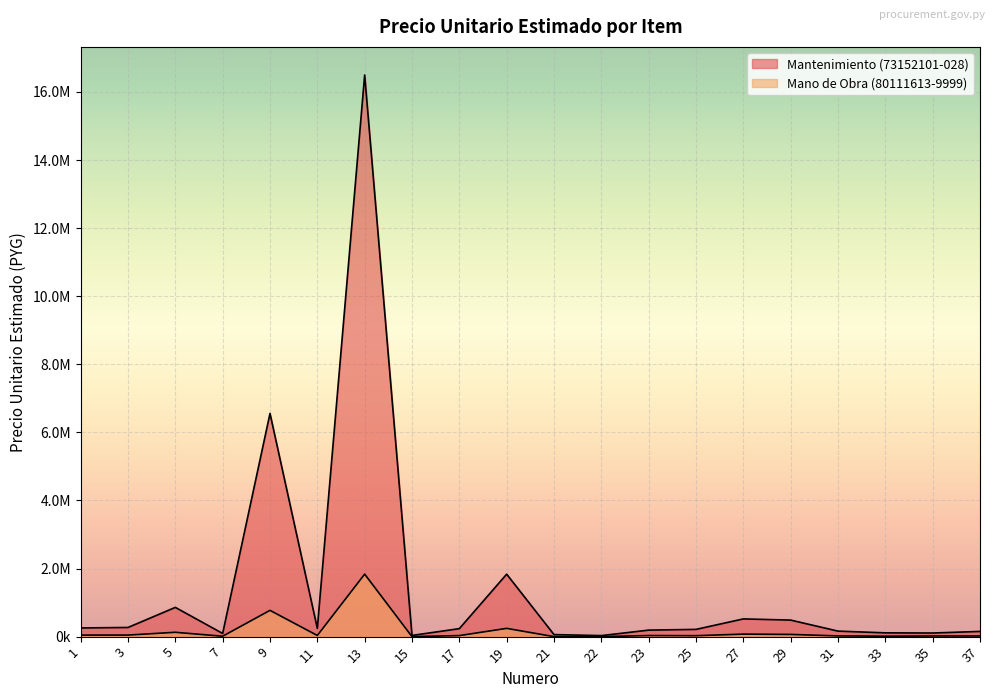

How many lines are shown in the chart?

2